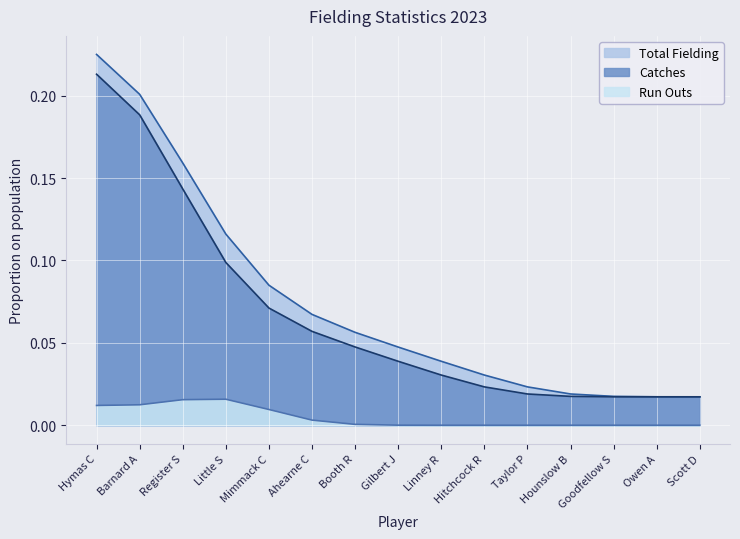

Reading left to right, transcribe all the data shown in this chart.

Catches: 0.2	0.2	0.1	0.1	0.1	0.1	0.0	0.0	0.0	0.0	0.0	0.0	0.0	0.0	0.0
Total Fielding: 0.2	0.2	0.2	0.1	0.1	0.1	0.1	0.0	0.0	0.0	0.0	0.0	0.0	0.0	0.0